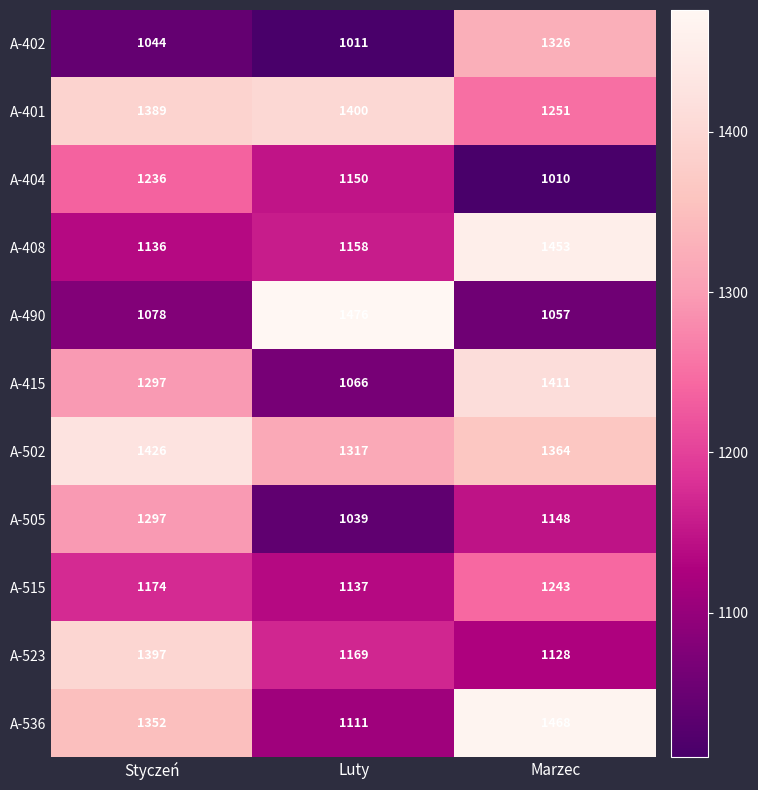

True or false: A-490 has a value of 1057 at Marzec.

True